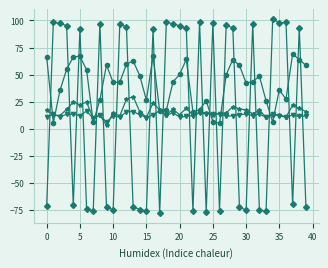

Does the chart have visible grid lines?

Yes